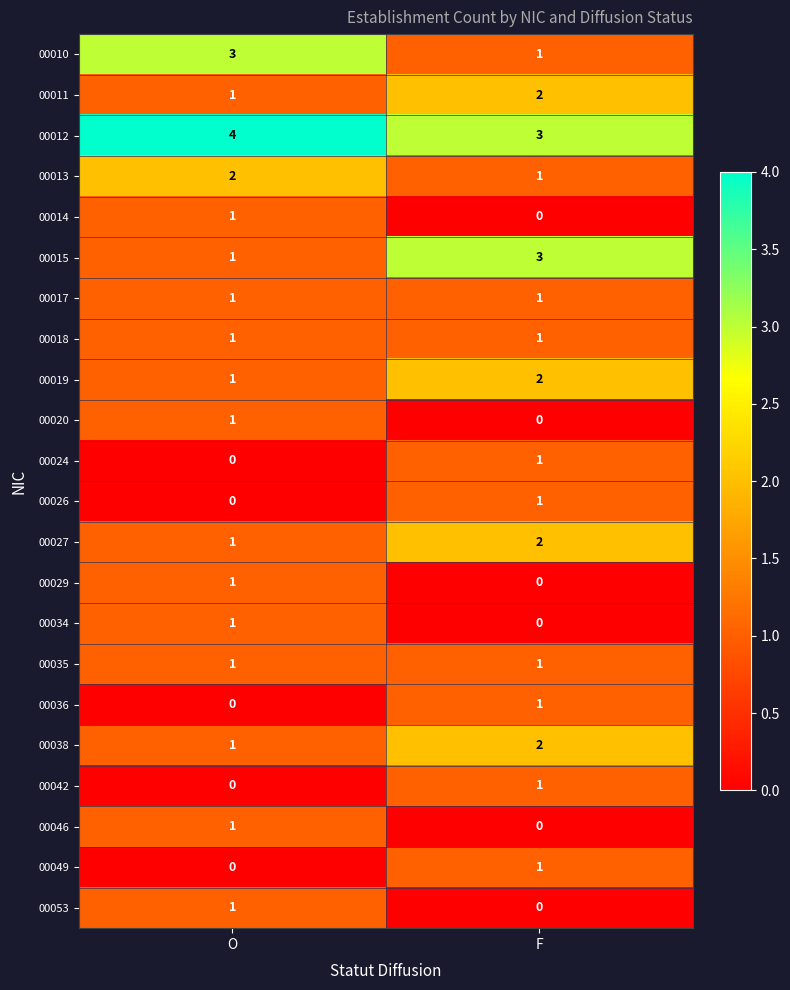

What is the maximum value shown in the chart?

4